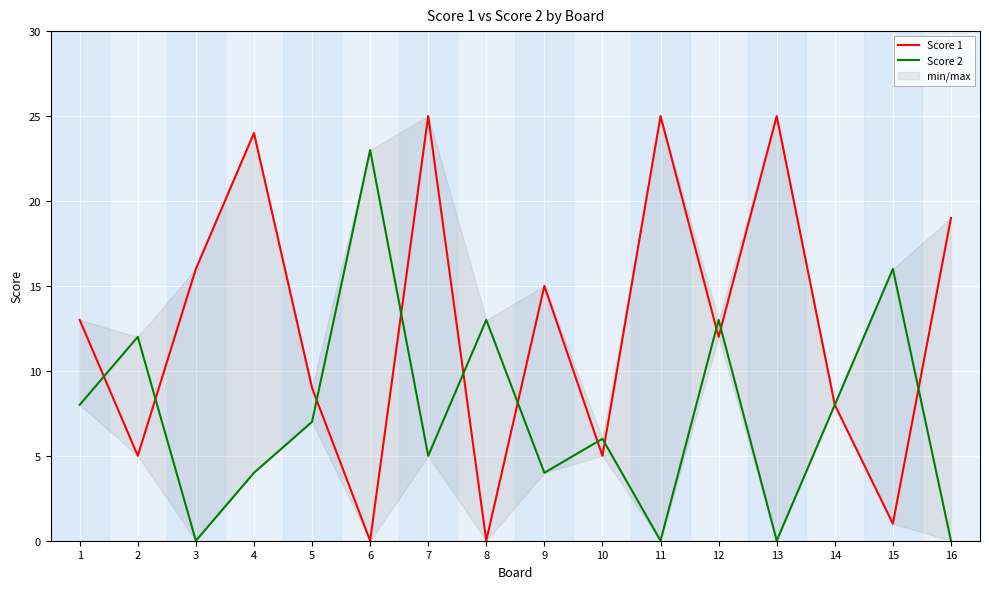

Does the chart display data point markers on the line(s)?

No